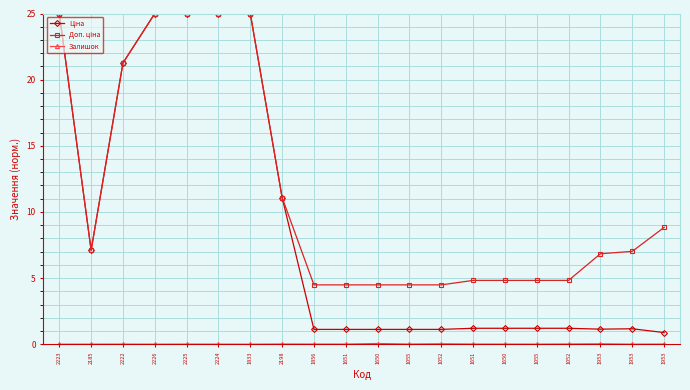

True or false: Залишок and Ціна cross at least once.

False